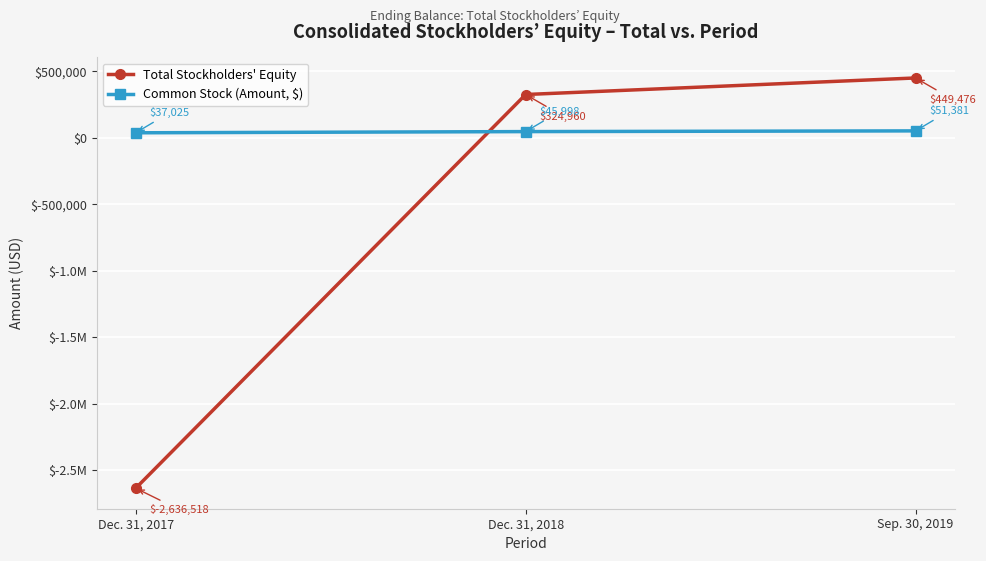

Is this an area chart (filled region under the line)?

No